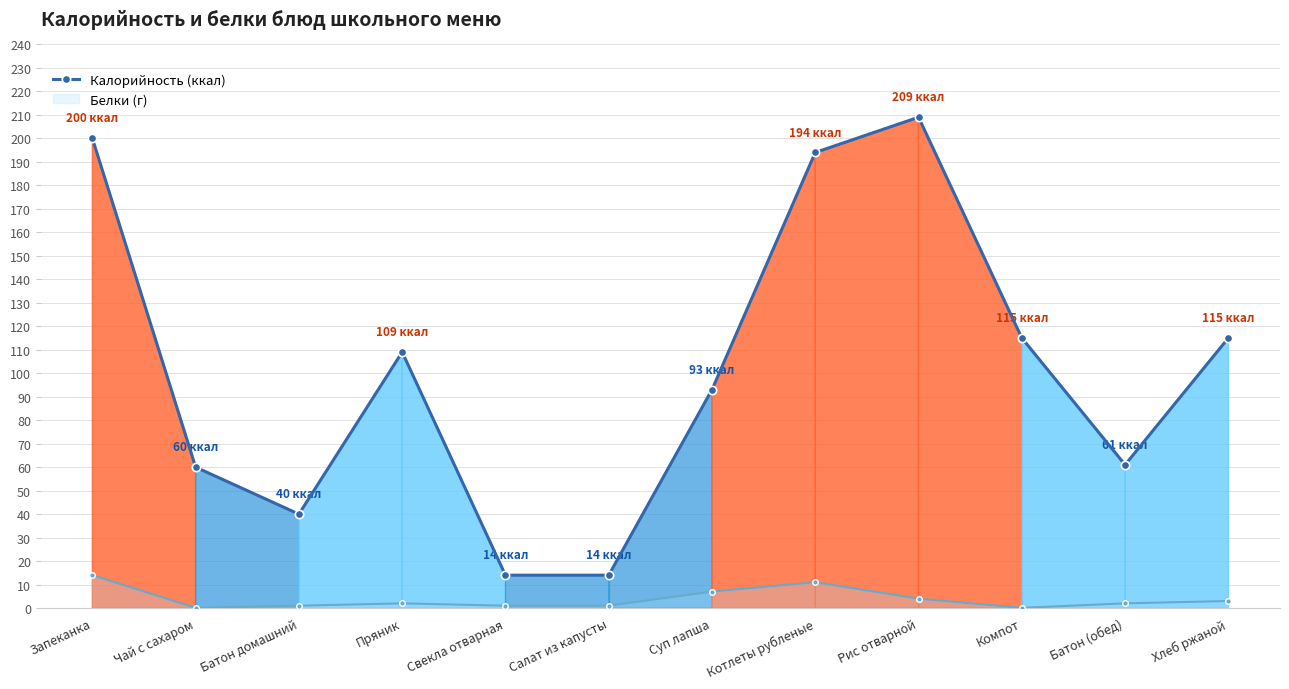

True or false: Белки (г) has more than 0 points higher than both neighbors.

True